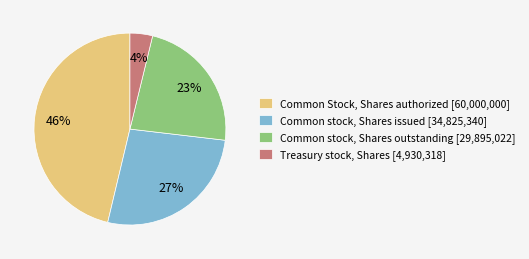

To the nearest percent, what is the combined percentage of Common stock, Shares issued and Treasury stock, Shares?

31%